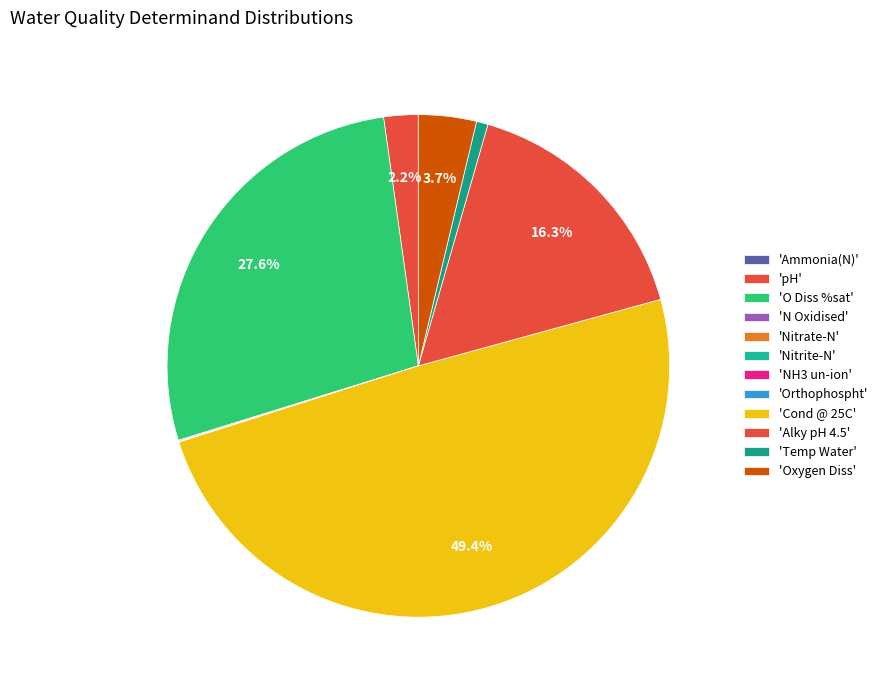

Which slice is the smallest?

NH3 un-ion